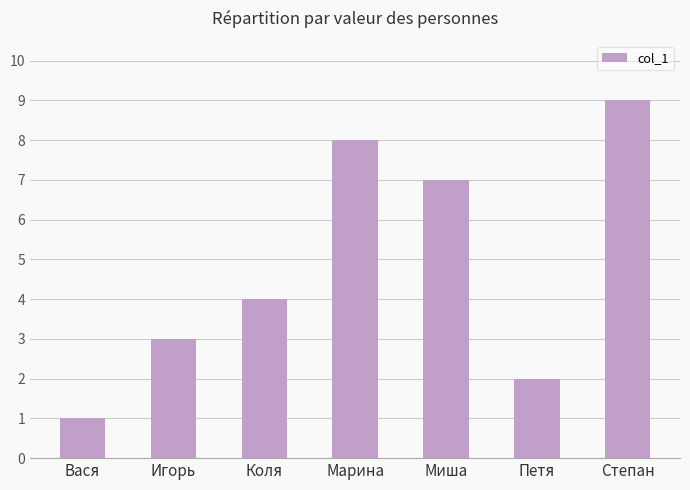

Which category has the lowest value across all series?

Вася